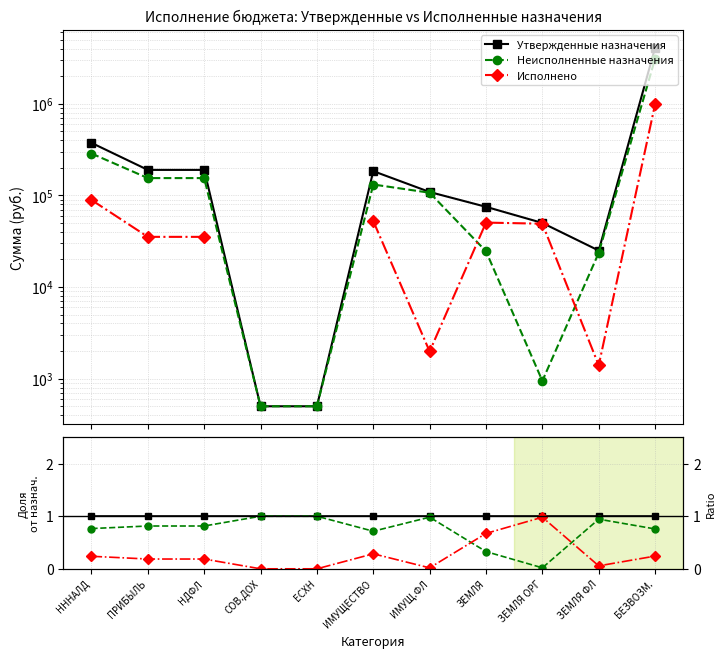

What is the value of the Утвержденные назначения point at the 7th from the left?

1.0